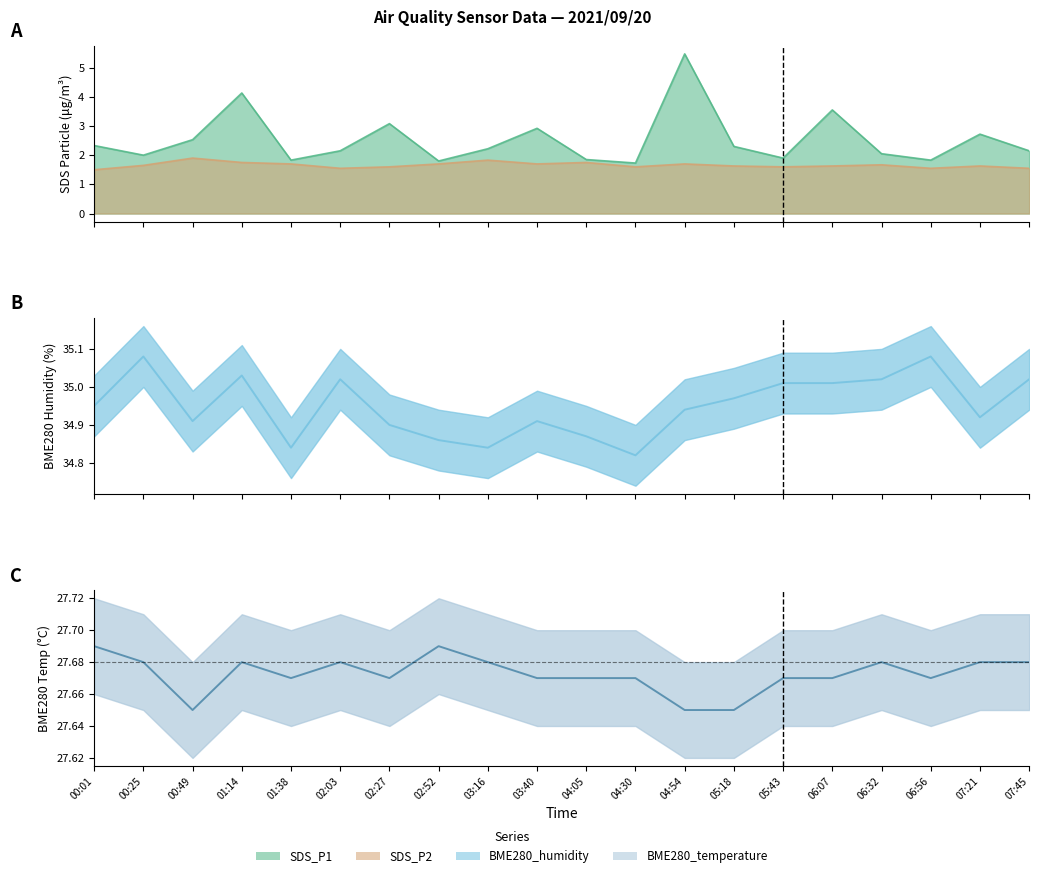

Reading left to right, what are all the values shown in this chart?

SDS_P1: 00:01=2.3	00:25=2.0	00:49=2.5	01:14=4.1	01:38=1.8	02:03=2.1	02:27=3.1	02:52=1.8	03:16=2.2	03:40=2.9	04:05=1.9	04:30=1.7	04:54=5.5	05:18=2.3	05:43=1.9	06:07=3.5	06:32=2.0	06:56=1.8	07:21=2.7	07:45=2.1
SDS_P2: 00:01=1.5	00:25=1.6	00:49=1.9	01:14=1.8	01:38=1.7	02:03=1.6	02:27=1.6	02:52=1.7	03:16=1.8	03:40=1.7	04:05=1.8	04:30=1.6	04:54=1.7	05:18=1.6	05:43=1.6	06:07=1.6	06:32=1.7	06:56=1.6	07:21=1.6	07:45=1.6
BME280_humidity: 00:01=35.0	00:25=35.1	00:49=34.9	01:14=35.0	01:38=34.8	02:03=35.0	02:27=34.9	02:52=34.9	03:16=34.8	03:40=34.9	04:05=34.9	04:30=34.8	04:54=34.9	05:18=35.0	05:43=35.0	06:07=35.0	06:32=35.0	06:56=35.1	07:21=34.9	07:45=35.0
BME280_temperature: 00:01=27.7	00:25=27.7	00:49=27.6	01:14=27.7	01:38=27.7	02:03=27.7	02:27=27.7	02:52=27.7	03:16=27.7	03:40=27.7	04:05=27.7	04:30=27.7	04:54=27.6	05:18=27.6	05:43=27.7	06:07=27.7	06:32=27.7	06:56=27.7	07:21=27.7	07:45=27.7